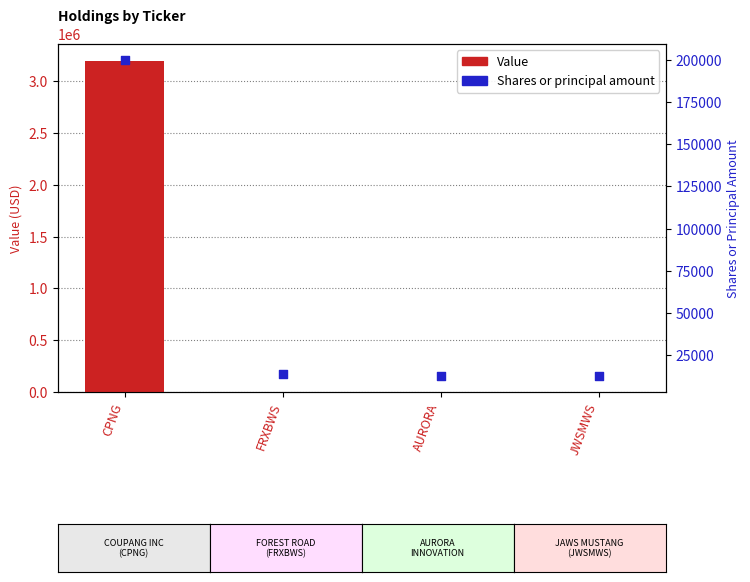

What are all the series names shown in the legend?

Value, Shares or principal amount